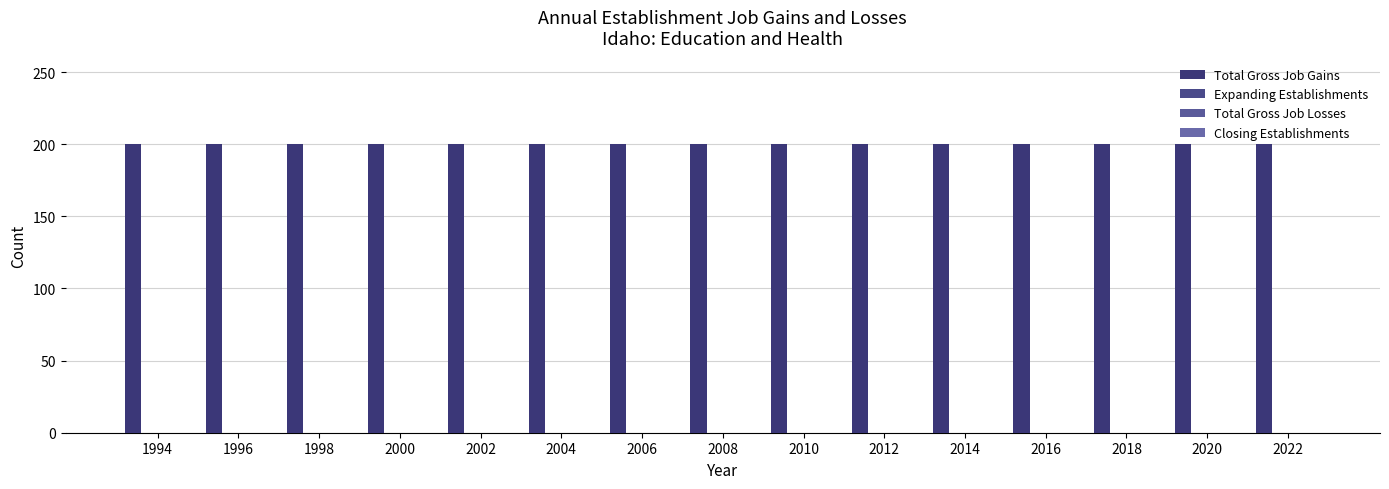

Reading left to right, transcribe all the data shown in this chart.

Total Gross Job Gains: 1994=200	1996=200	1998=200	2000=200	2002=200	2004=200	2006=200	2008=200	2010=200	2012=200	2014=200	2016=200	2018=200	2020=200	2022=200
Expanding Establishments: 1994=0	1996=0	1998=0	2000=0	2002=0	2004=0	2006=0	2008=0	2010=0	2012=0	2014=0	2016=0	2018=0	2020=0	2022=0
Total Gross Job Losses: 1994=0	1996=0	1998=0	2000=0	2002=0	2004=0	2006=0	2008=0	2010=0	2012=0	2014=0	2016=0	2018=0	2020=0	2022=0
Closing Establishments: 1994=0	1996=0	1998=0	2000=0	2002=0	2004=0	2006=0	2008=0	2010=0	2012=0	2014=0	2016=0	2018=0	2020=0	2022=0